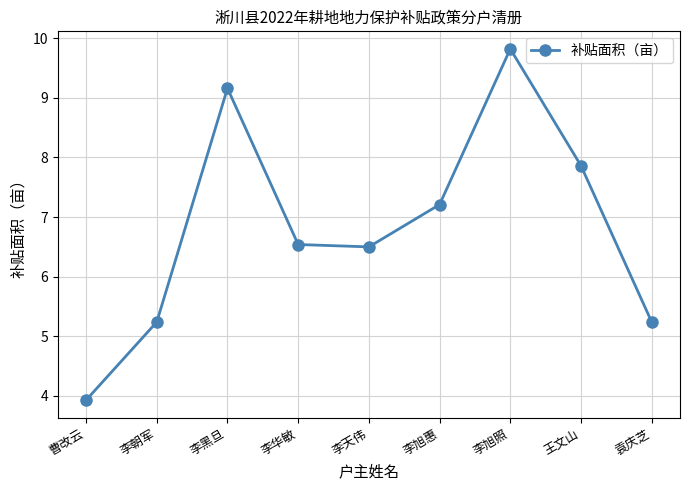

What is the change in value from 李天伟 to 李旭惠?

+0.7